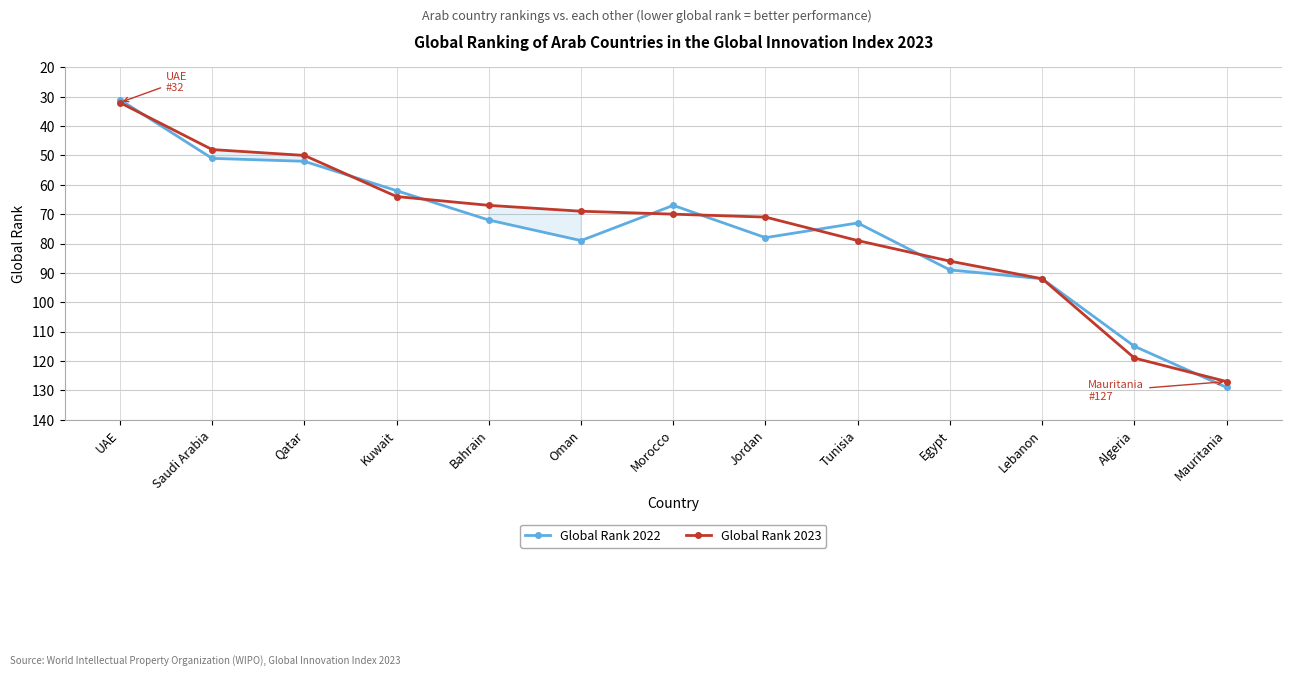

What is the value of the Global Rank 2023 point at the 7th from the left?

70